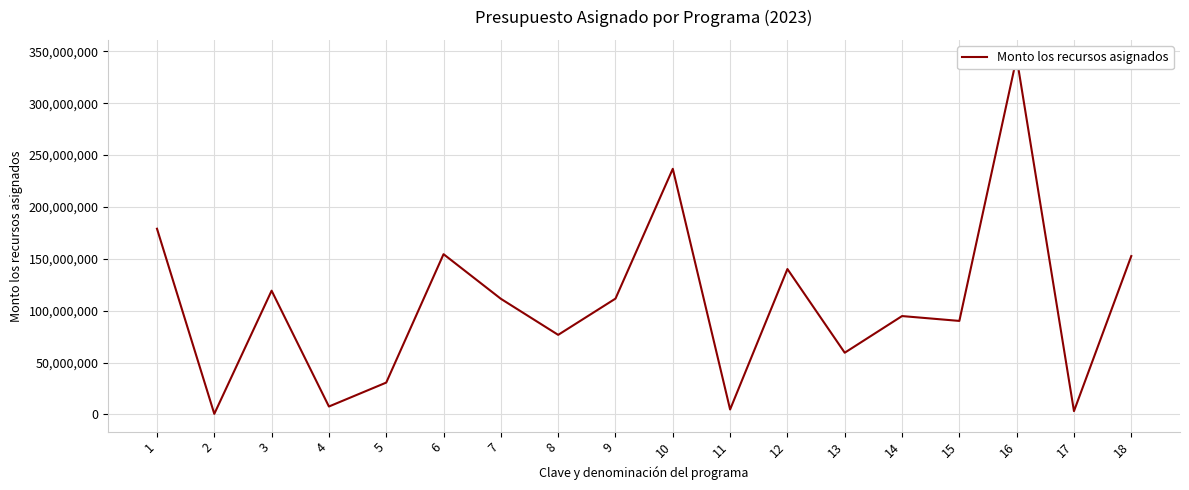

What value does the data have at 2?

500000